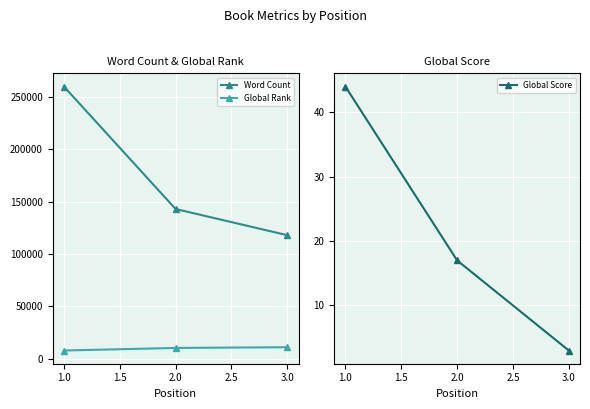

How many lines are shown in the chart?

3